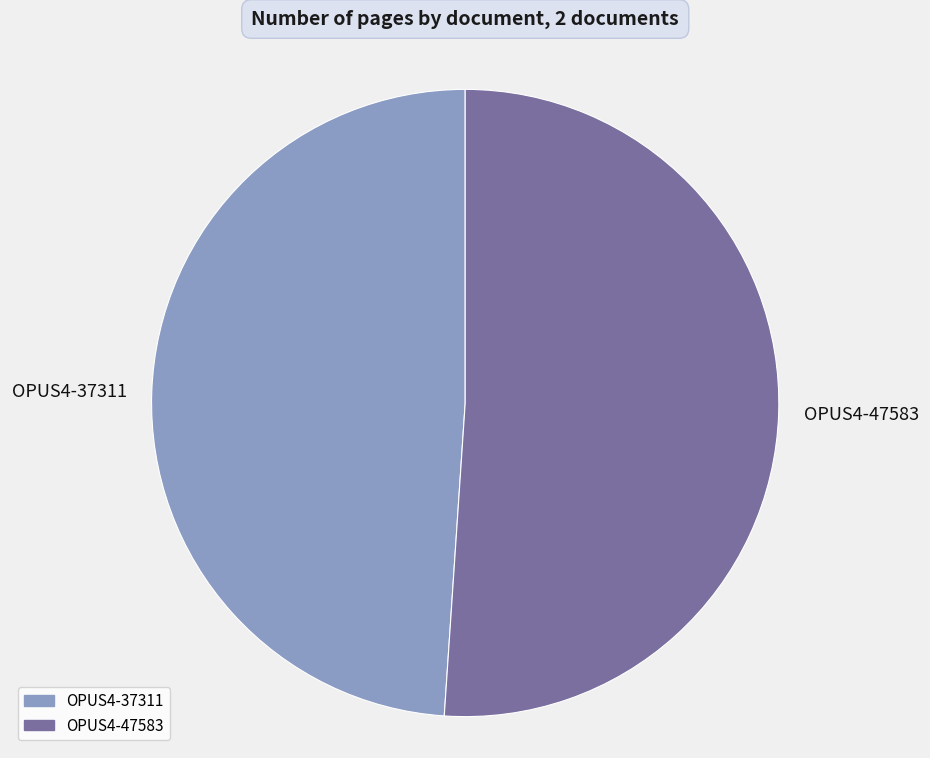

Between OPUS4-37311 and OPUS4-47583, which is larger?

OPUS4-47583